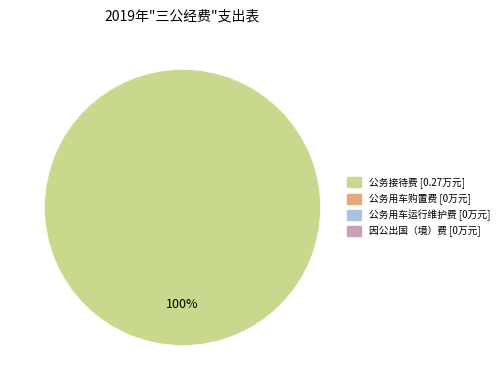

How many slices are in this pie chart?

1